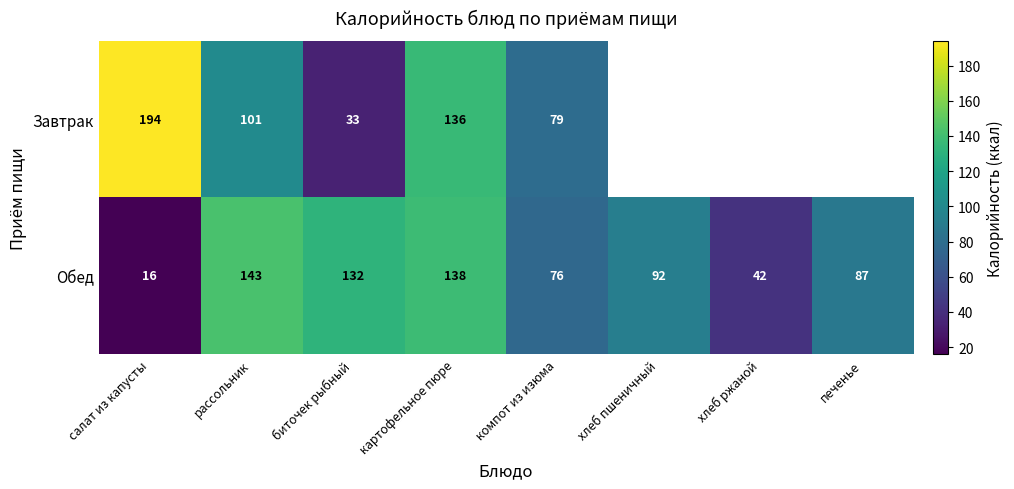

How many data points does each series have?

8